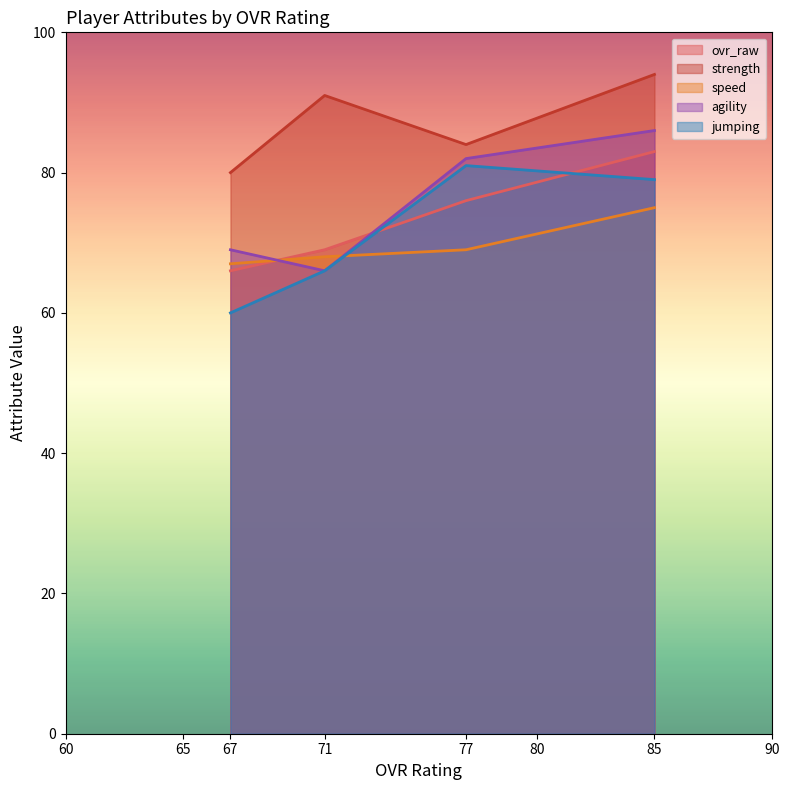

List the labels in order of ovr_raw value, smallest first.

67, 71, 77, 85